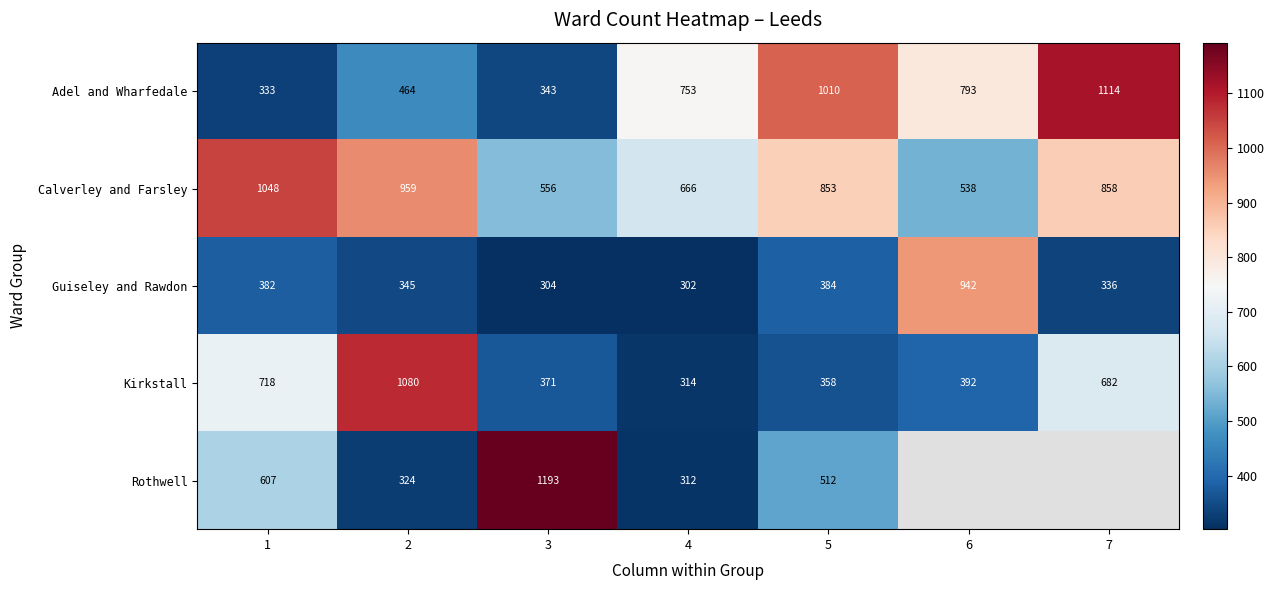

What is the maximum value shown in the chart?

1193.0